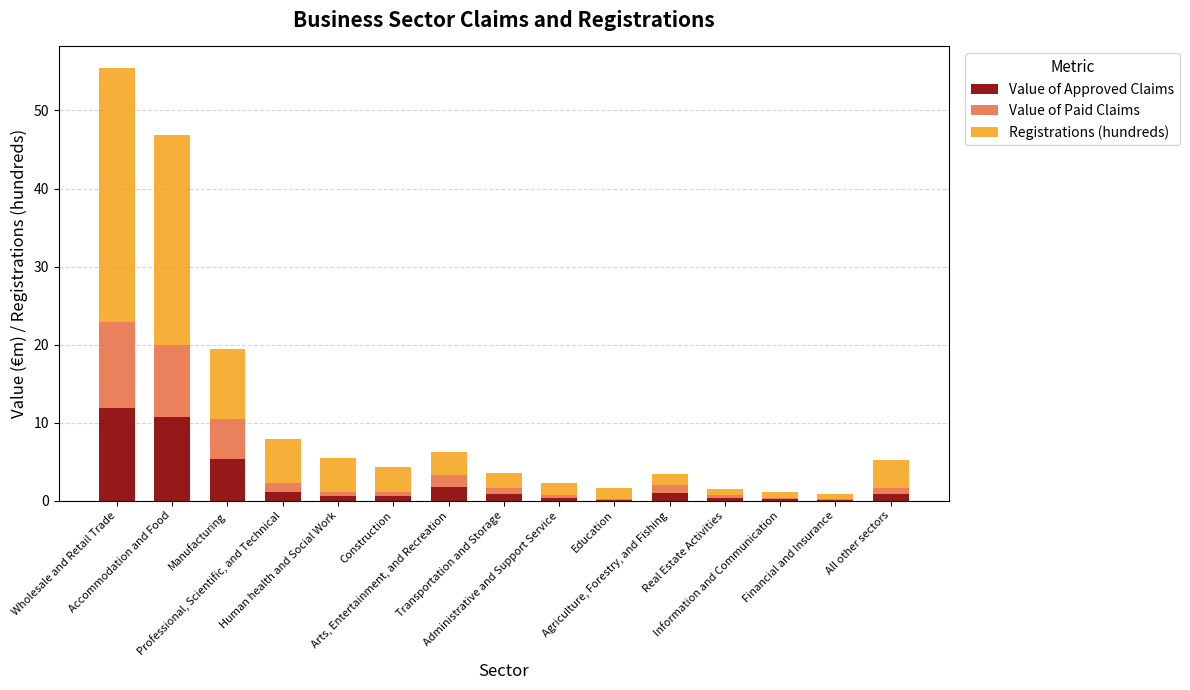

What is the maximum value for Value of Approved Claims?

11.9